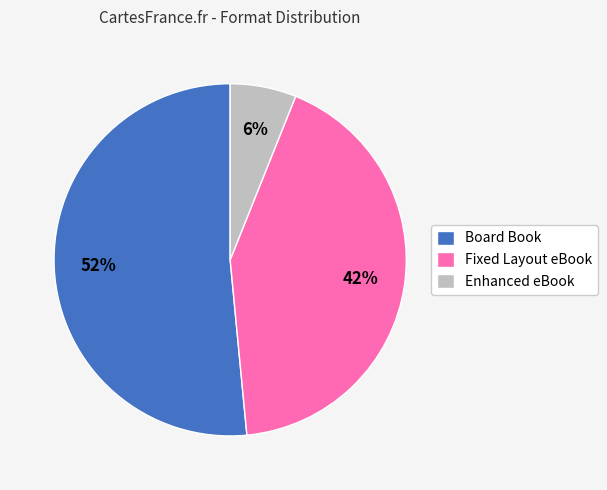

How many slices are in this pie chart?

3